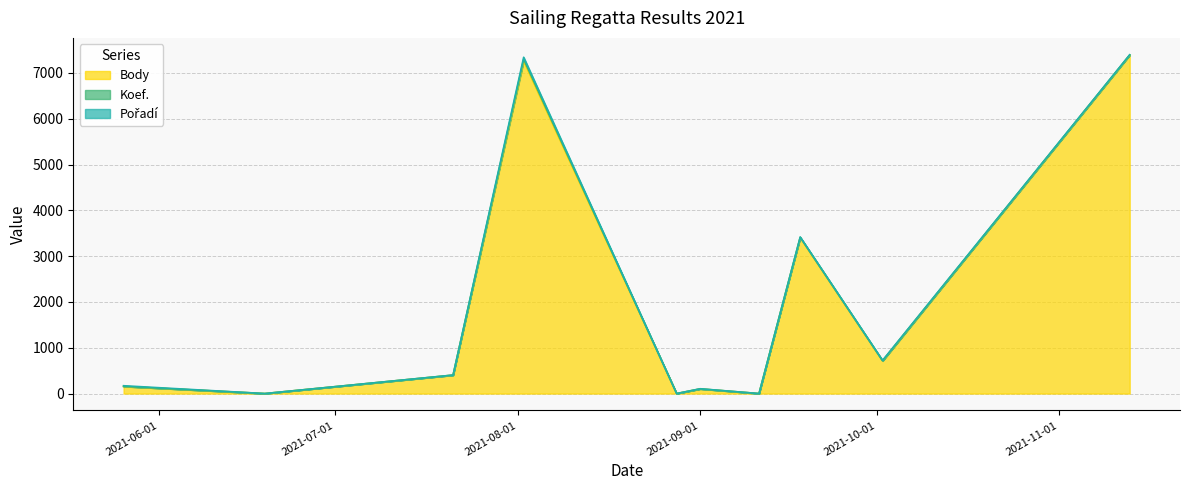

What is the label of the 8th point from the left?

2021-09-18